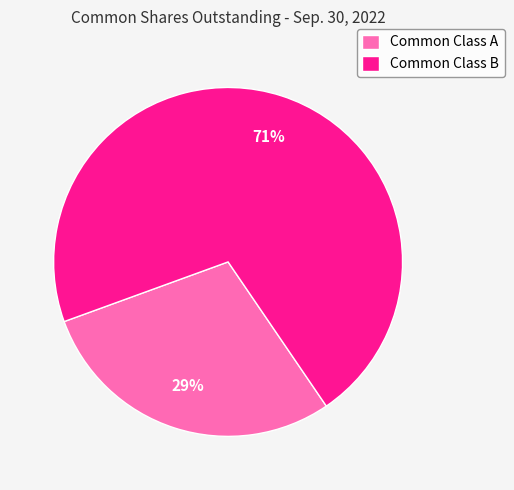

Which has a higher value, Common Class A or Common Class B?

Common Class B